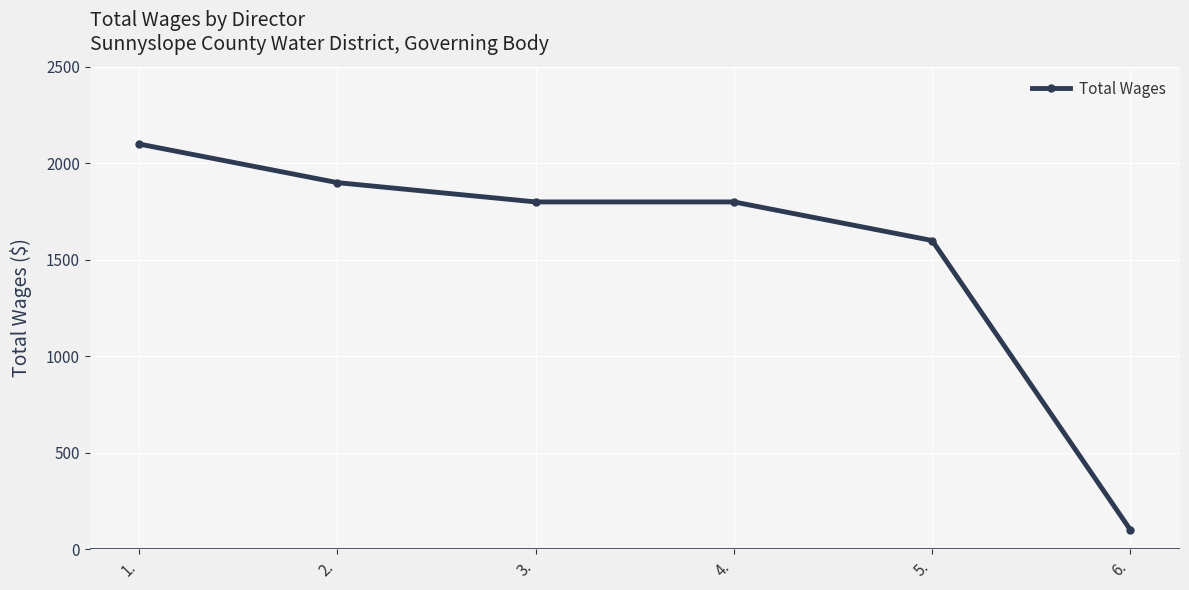

Is it true that the value at 2. is 2945?

False